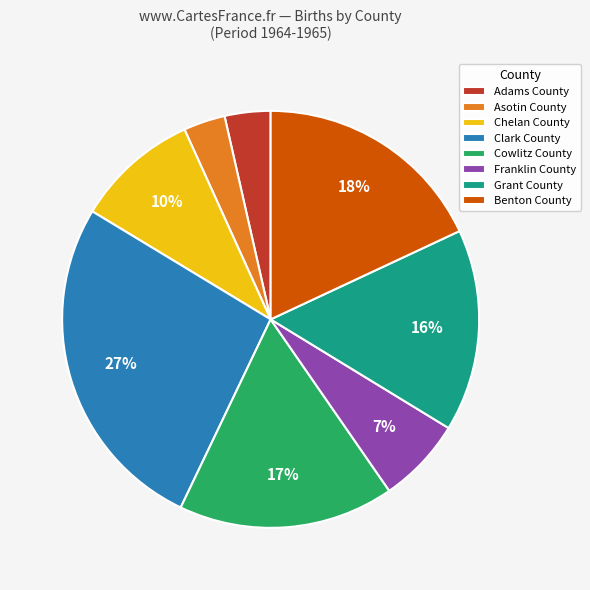

Does any single category account for the majority?

No